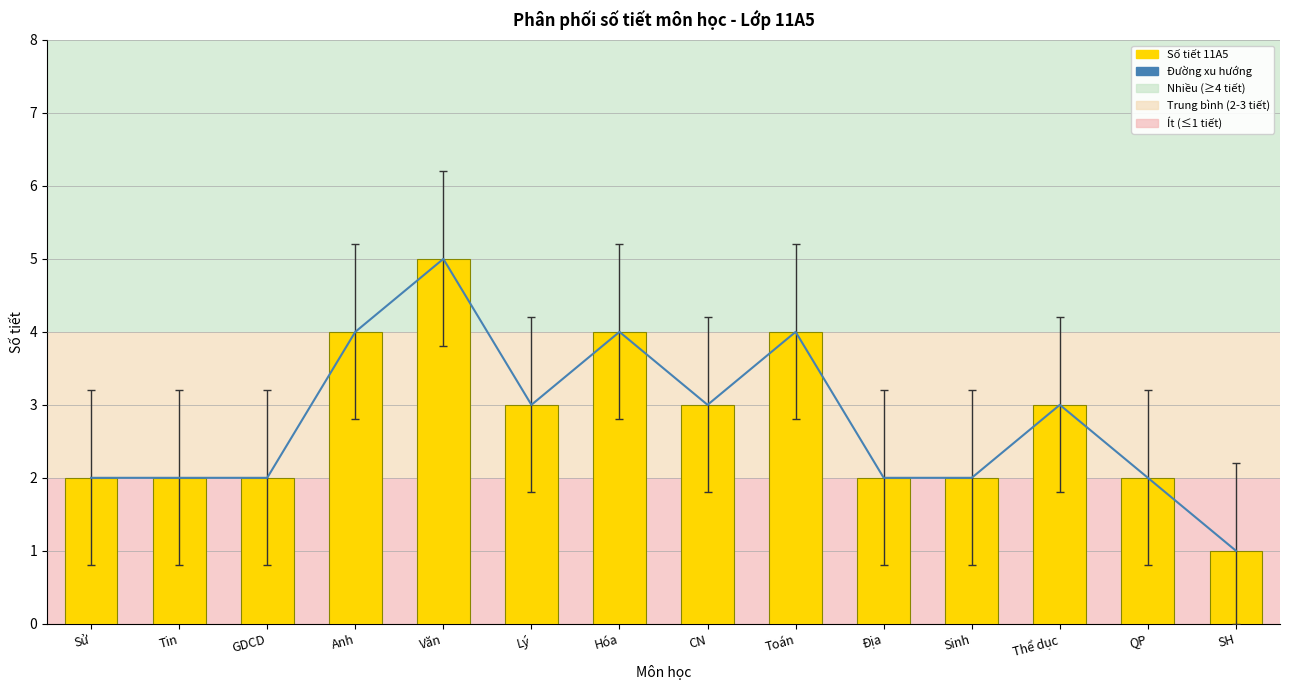

List the series in order of their peak value, lowest first.

Đường xu hướng, Số tiết 11A5